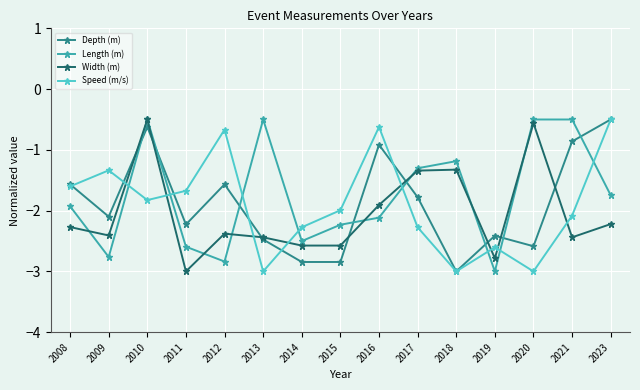

Reading right to left, list all the values displayed in this chart.

Depth (m): -0.5	-0.9	-2.6	-2.4	-3.0	-1.8	-0.9	-2.8	-2.8	-2.5	-1.6	-2.2	-0.6	-2.1	-1.6
Length (m): -1.7	-0.5	-0.5	-3.0	-1.2	-1.3	-2.1	-2.2	-2.5	-0.5	-2.8	-2.6	-0.5	-2.8	-1.9
Width (m): -2.2	-2.4	-0.6	-2.8	-1.3	-1.3	-1.9	-2.6	-2.6	-2.4	-2.4	-3.0	-0.5	-2.4	-2.3
Speed (m/s): -0.5	-2.1	-3.0	-2.6	-3.0	-2.3	-0.6	-2.0	-2.3	-3.0	-0.7	-1.7	-1.8	-1.3	-1.6